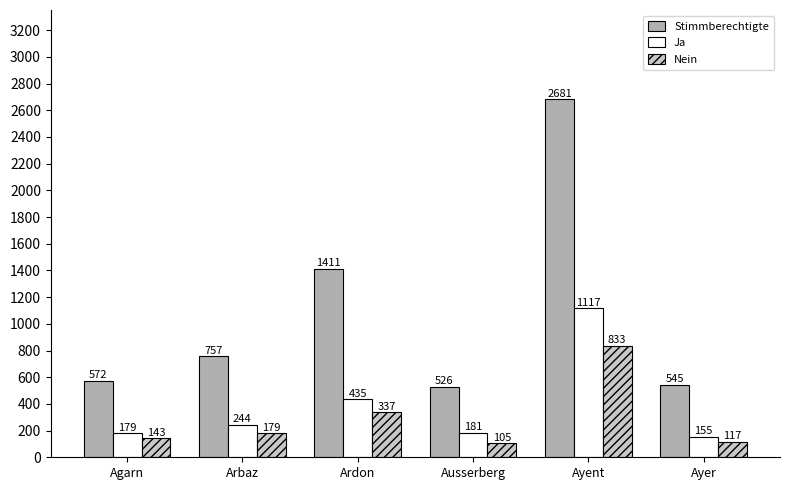

What is the maximum value for Ja?

1117